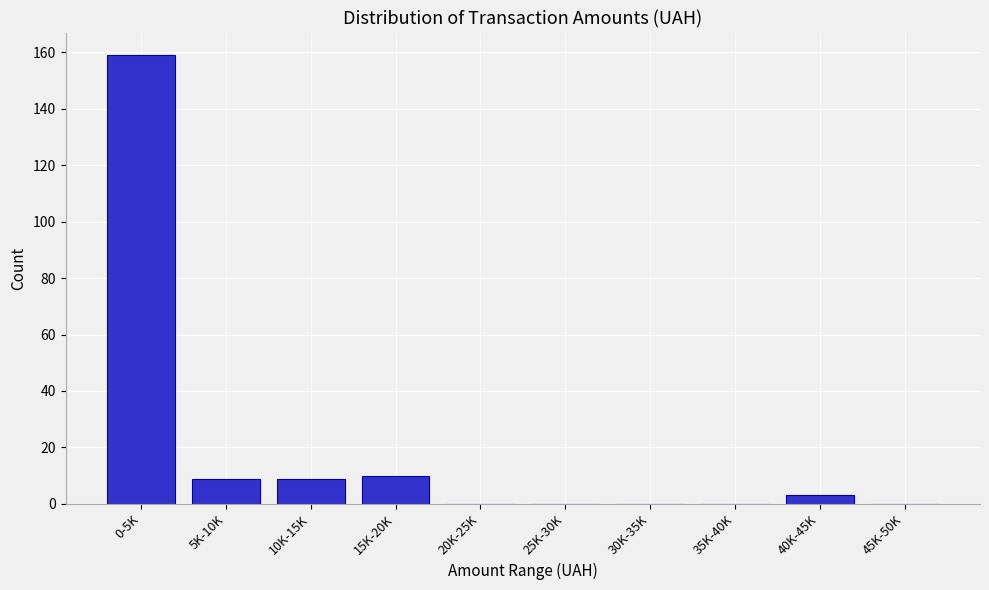

Reading left to right, transcribe all the data shown in this chart.

0-5K=159	5K-10K=9	10K-15K=9	15K-20K=10	20K-25K=0	25K-30K=0	30K-35K=0	35K-40K=0	40K-45K=3	45K-50K=0